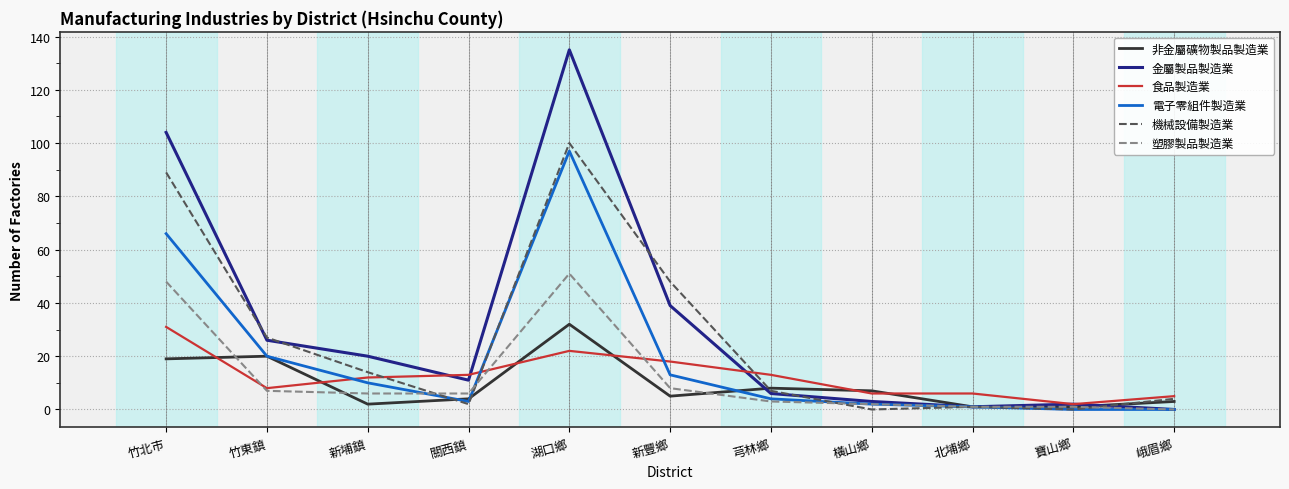

What position from the left is 湖口鄉?

5